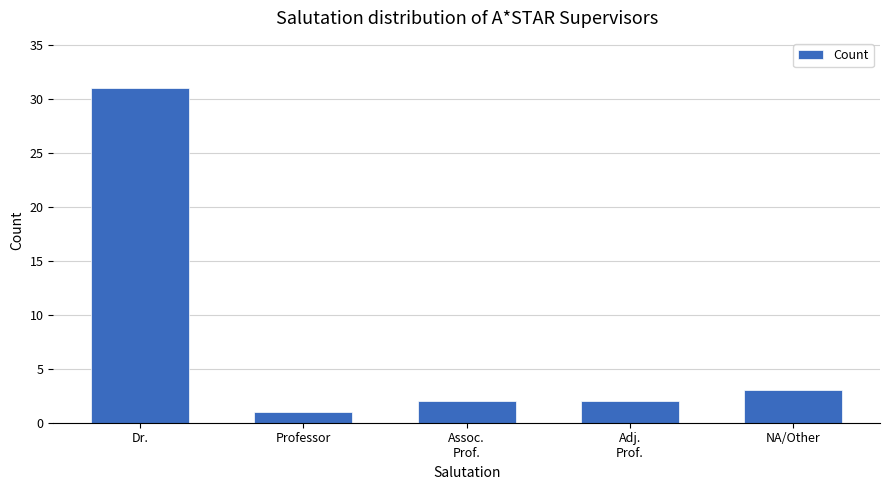

What is the label of the 3rd bar from the right?

Assoc.
Prof.